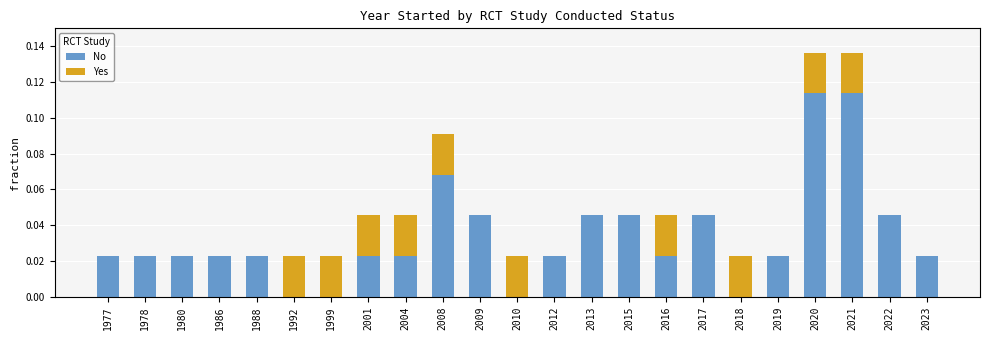

Are the bars grouped side by side (vs. stacked)?

No